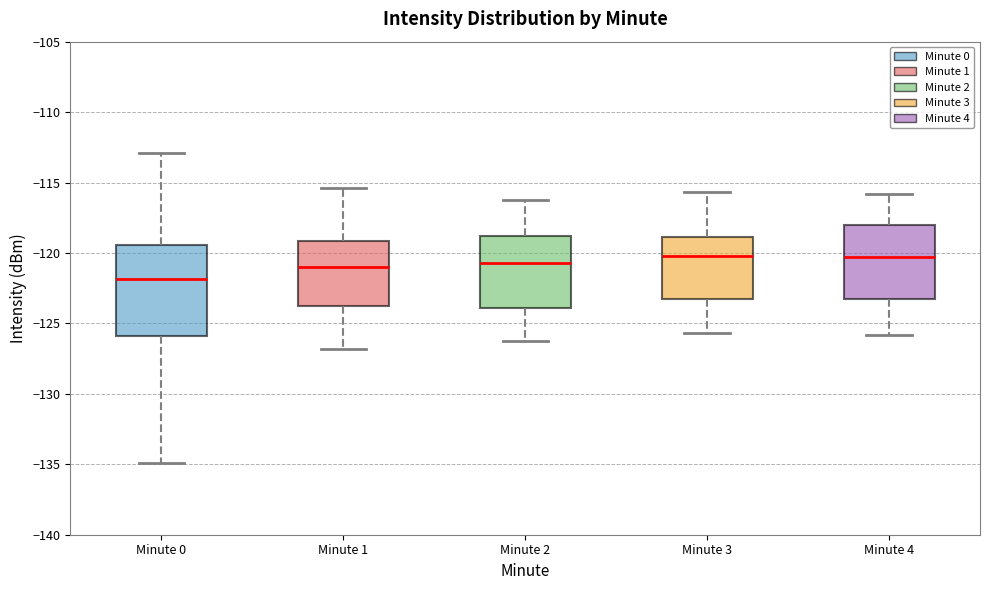

Where does the upper whisker of the box for Minute 1 end on the y-axis? The values are not printed on the chart, so give them approximately, as read against the axis.

-115.5